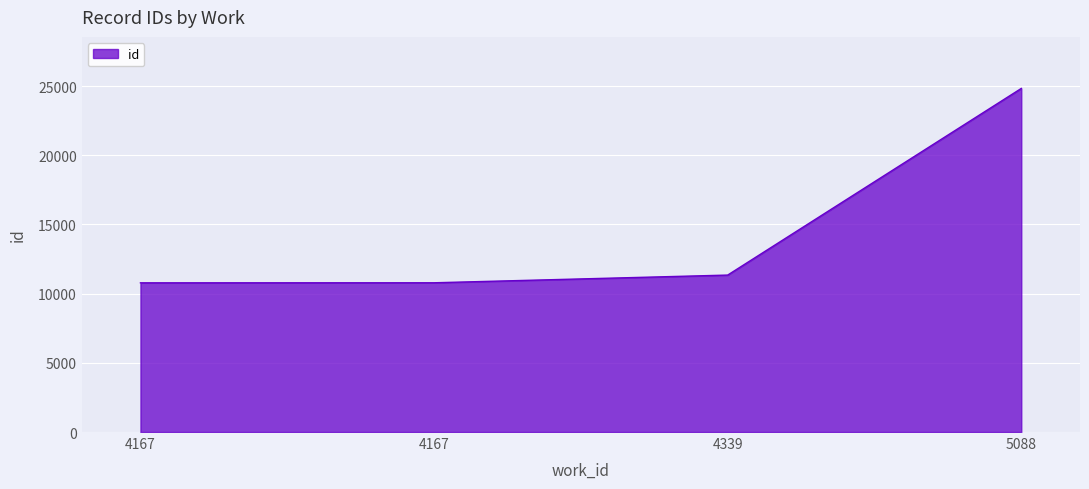

What is the value of the 2nd point from the left?

10780